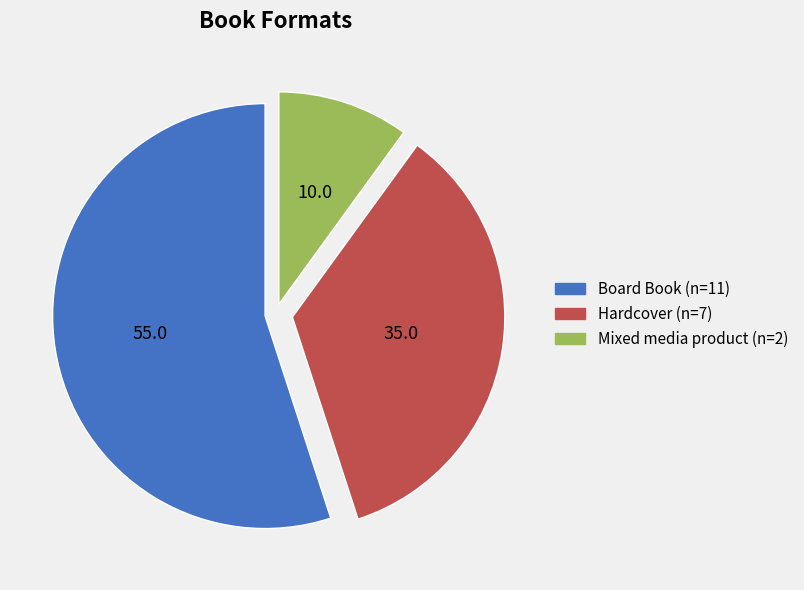

Count the number of slices in the pie.

3